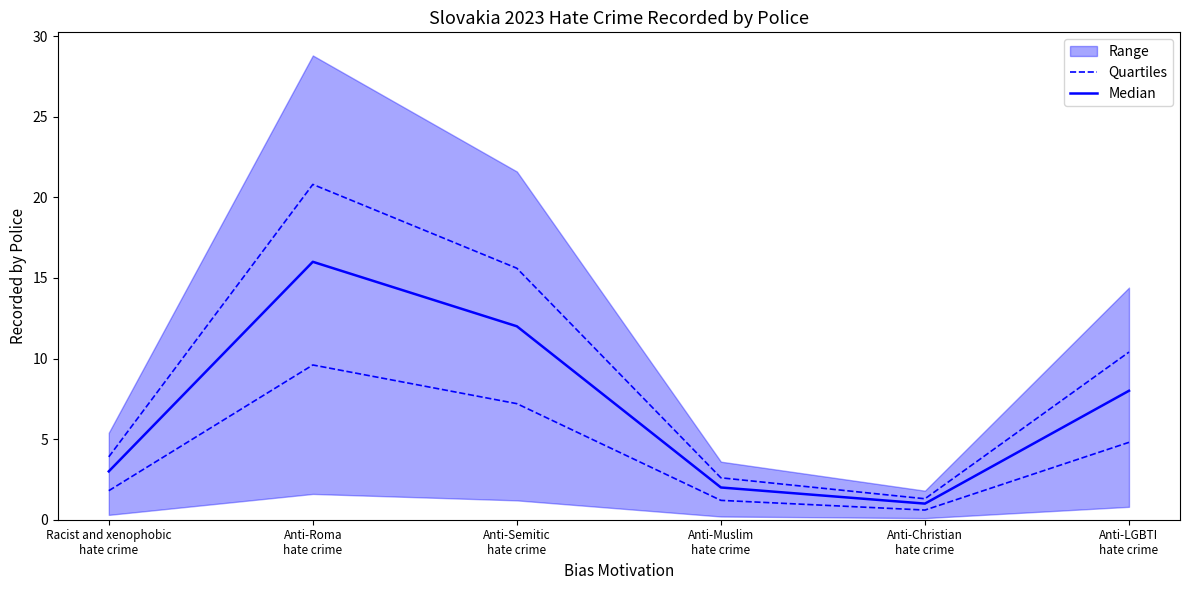

What is the average value of the Median series?

7.0